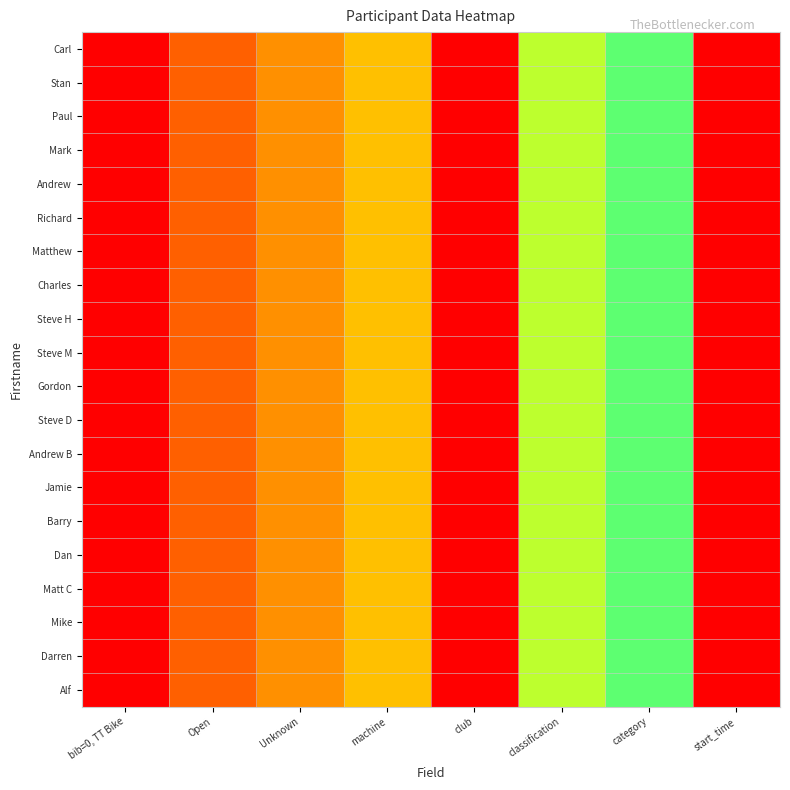

Reading right to left, list all the values displayed in this chart.

Carl: start_time=0.0	category=0.9	classification=0.8	club=0.0	machine=0.5	Unknown=0.4	Open=0.2	bib=0, TT Bike=0.0
Stan: start_time=0.0	category=0.9	classification=0.8	club=0.0	machine=0.5	Unknown=0.4	Open=0.2	bib=0, TT Bike=0.0
Paul: start_time=0.0	category=0.9	classification=0.8	club=0.0	machine=0.5	Unknown=0.4	Open=0.2	bib=0, TT Bike=0.0
Mark: start_time=0.0	category=0.9	classification=0.8	club=0.0	machine=0.5	Unknown=0.4	Open=0.2	bib=0, TT Bike=0.0
Andrew: start_time=0.0	category=0.9	classification=0.8	club=0.0	machine=0.5	Unknown=0.4	Open=0.2	bib=0, TT Bike=0.0
Richard: start_time=0.0	category=0.9	classification=0.8	club=0.0	machine=0.5	Unknown=0.4	Open=0.2	bib=0, TT Bike=0.0
Matthew: start_time=0.0	category=0.9	classification=0.8	club=0.0	machine=0.5	Unknown=0.4	Open=0.2	bib=0, TT Bike=0.0
Charles: start_time=0.0	category=0.9	classification=0.8	club=0.0	machine=0.5	Unknown=0.4	Open=0.2	bib=0, TT Bike=0.0
Steve H: start_time=0.0	category=0.9	classification=0.8	club=0.0	machine=0.5	Unknown=0.4	Open=0.2	bib=0, TT Bike=0.0
Steve M: start_time=0.0	category=0.9	classification=0.8	club=0.0	machine=0.5	Unknown=0.4	Open=0.2	bib=0, TT Bike=0.0
Gordon: start_time=0.0	category=0.9	classification=0.8	club=0.0	machine=0.5	Unknown=0.4	Open=0.2	bib=0, TT Bike=0.0
Steve D: start_time=0.0	category=0.9	classification=0.8	club=0.0	machine=0.5	Unknown=0.4	Open=0.2	bib=0, TT Bike=0.0
Andrew B: start_time=0.0	category=0.9	classification=0.8	club=0.0	machine=0.5	Unknown=0.4	Open=0.2	bib=0, TT Bike=0.0
Jamie: start_time=0.0	category=0.9	classification=0.8	club=0.0	machine=0.5	Unknown=0.4	Open=0.2	bib=0, TT Bike=0.0
Barry: start_time=0.0	category=0.9	classification=0.8	club=0.0	machine=0.5	Unknown=0.4	Open=0.2	bib=0, TT Bike=0.0
Dan: start_time=0.0	category=0.9	classification=0.8	club=0.0	machine=0.5	Unknown=0.4	Open=0.2	bib=0, TT Bike=0.0
Matt C: start_time=0.0	category=0.9	classification=0.8	club=0.0	machine=0.5	Unknown=0.4	Open=0.2	bib=0, TT Bike=0.0
Mike: start_time=0.0	category=0.9	classification=0.8	club=0.0	machine=0.5	Unknown=0.4	Open=0.2	bib=0, TT Bike=0.0
Darren: start_time=0.0	category=0.9	classification=0.8	club=0.0	machine=0.5	Unknown=0.4	Open=0.2	bib=0, TT Bike=0.0
Alf: start_time=0.0	category=0.9	classification=0.8	club=0.0	machine=0.5	Unknown=0.4	Open=0.2	bib=0, TT Bike=0.0